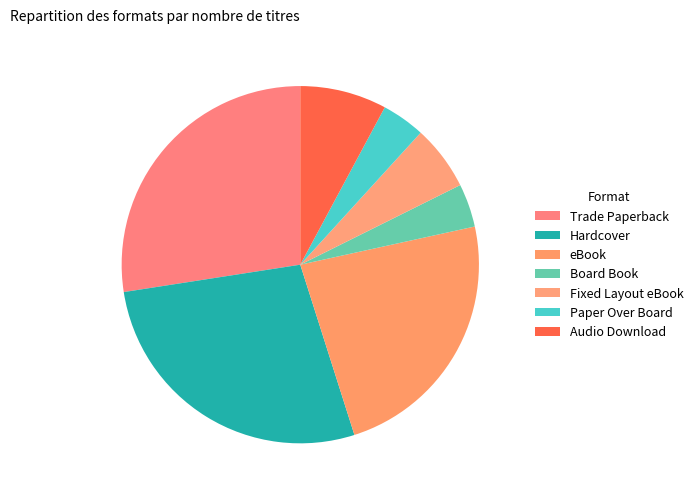

Is it true that Trade Paperback is 40% of the pie?

False